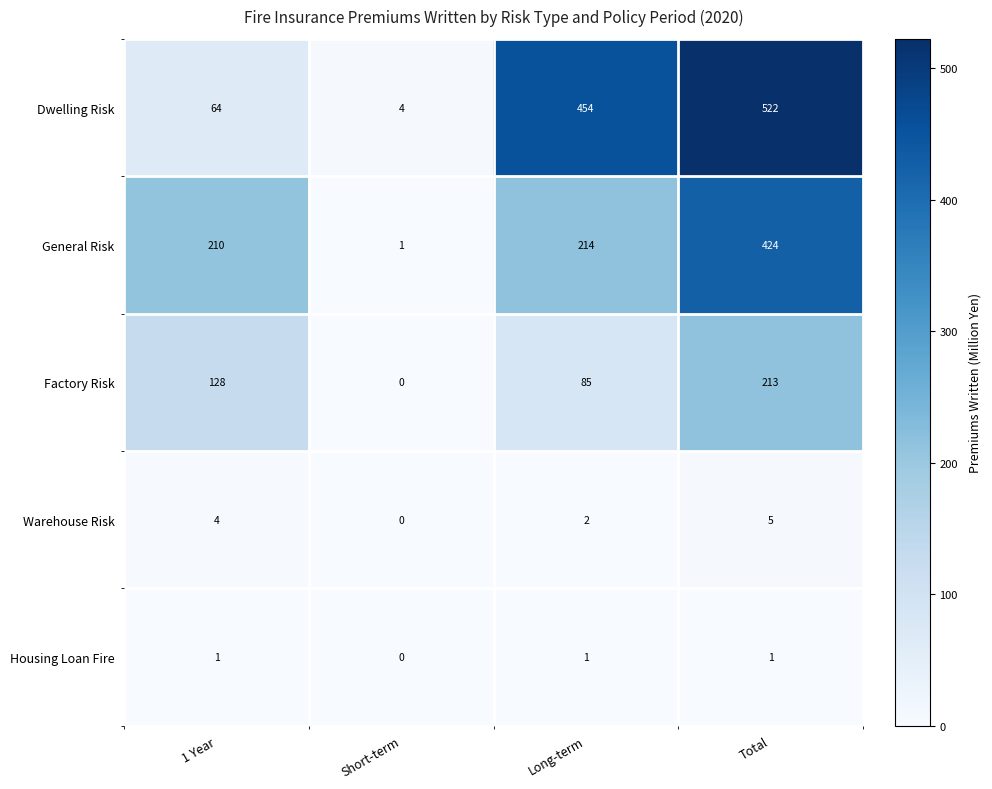

What is the spread (max minus min) of values at 1 Year?

209